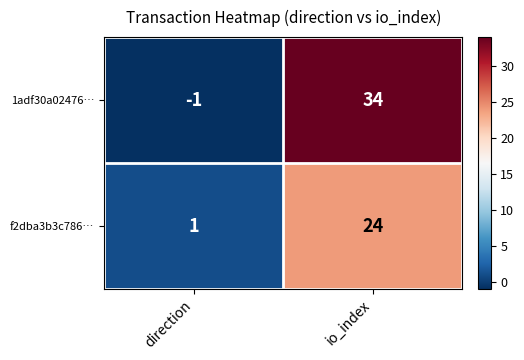

What is the difference between the f2dba3b3c786… values at io_index and direction?

23